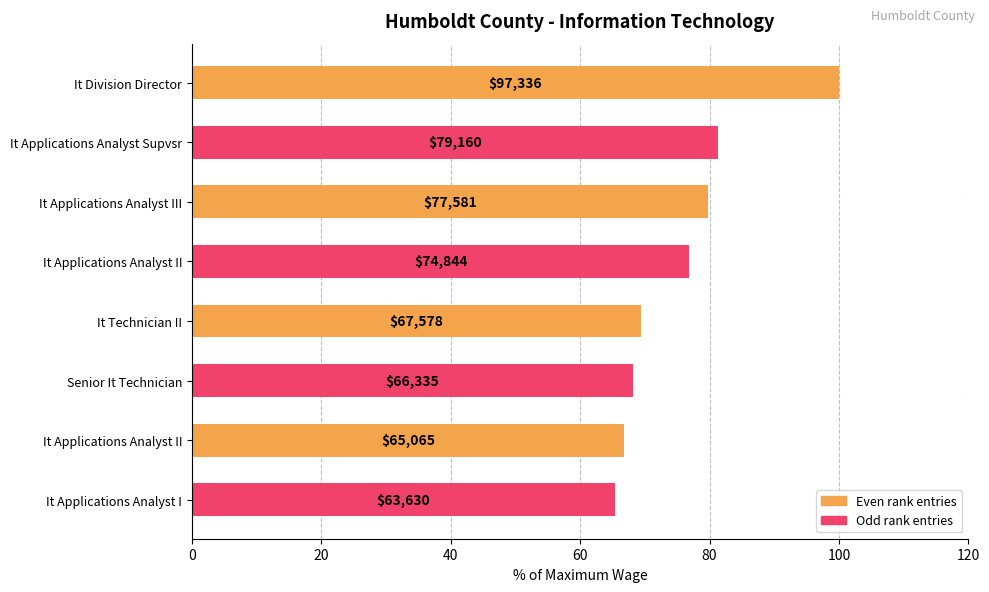

How many bars are there in total?

8